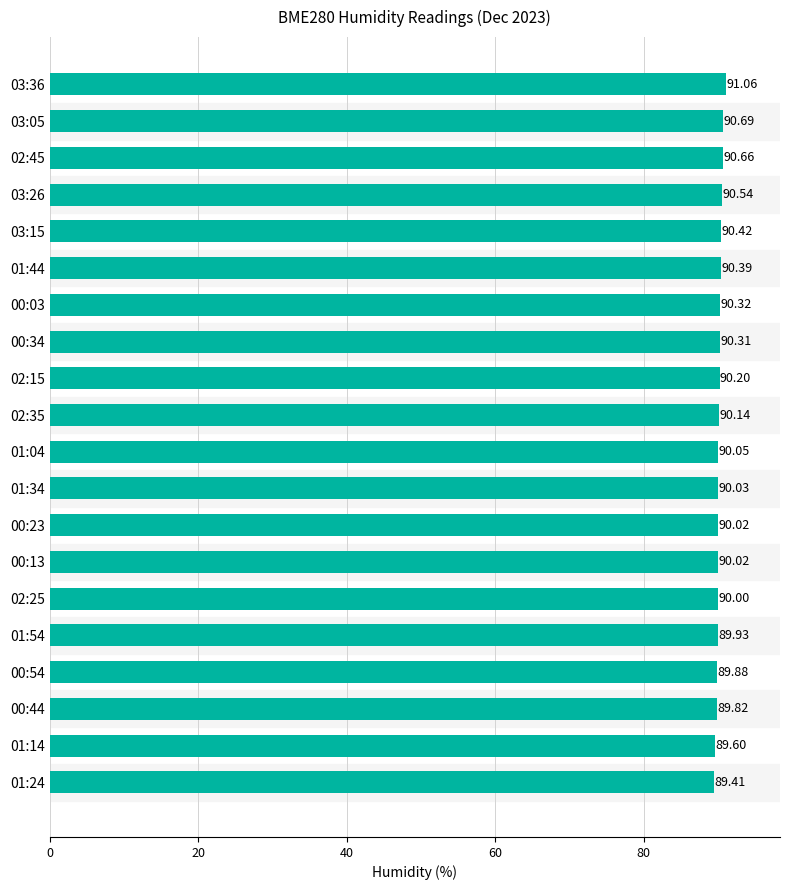

What is the average value?

90.2